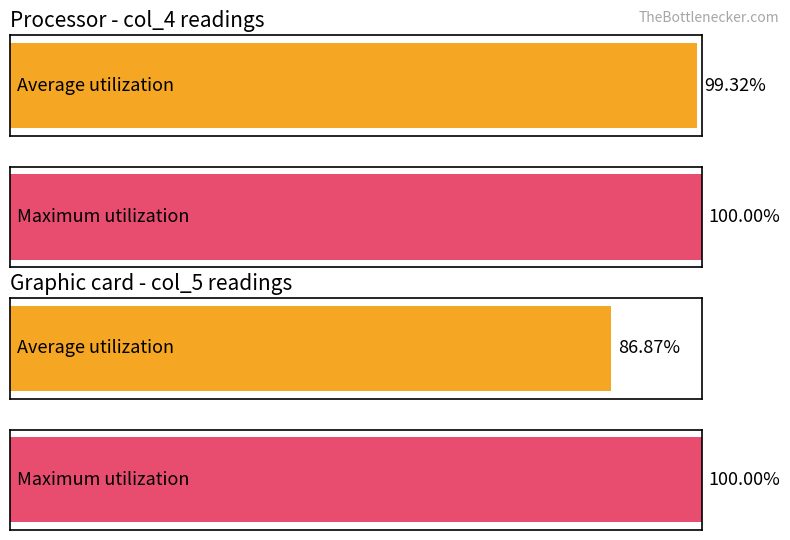

Count the number of data series in this chart.

2